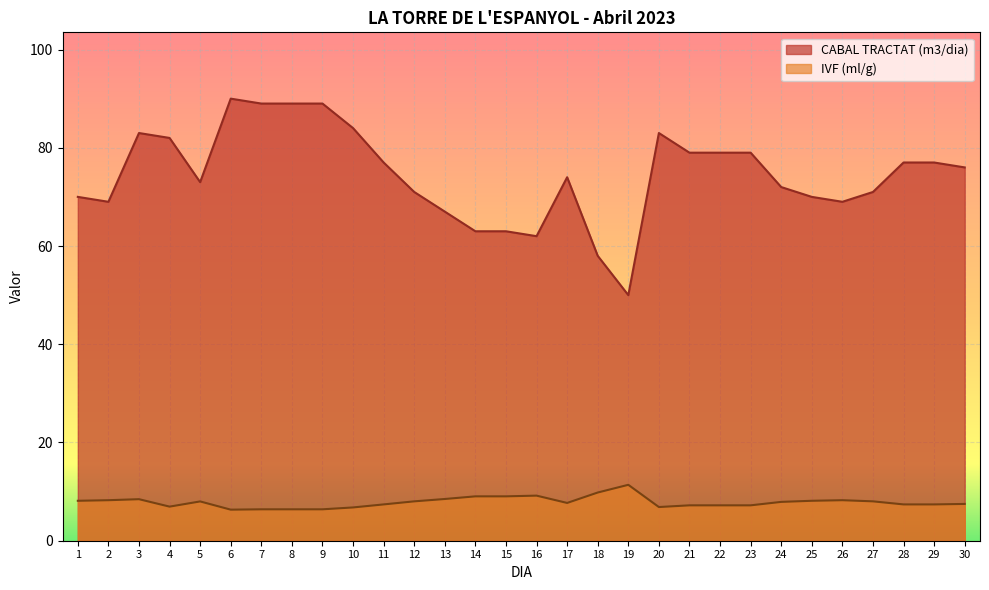

Reading right to left, extract all data points from this chart.

CABAL TRACTAT (m3/dia): 76.0	77.0	77.0	71.0	69.0	70.0	72.0	79.0	79.0	79.0	83.0	50.0	58.0	74.0	62.0	63.0	63.0	67.0	71.0	77.0	84.0	89.0	89.0	89.0	90.0	73.0	82.0	83.0	69.0	70.0
IVF (ml/g): 7.5	7.4	7.4	8.0	8.2	8.1	7.9	7.2	7.2	7.2	6.9	11.4	9.8	7.7	9.2	9.0	9.0	8.5	8.0	7.4	6.8	6.4	6.4	6.4	6.3	8.0	6.9	8.5	8.2	8.1